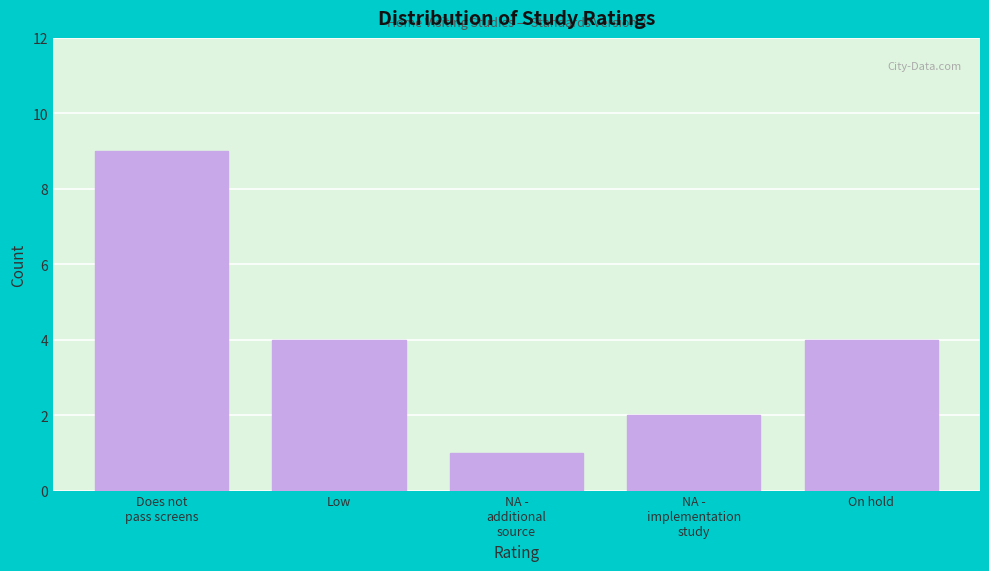

Reading left to right, list all the values displayed in this chart.

9	4	1	2	4